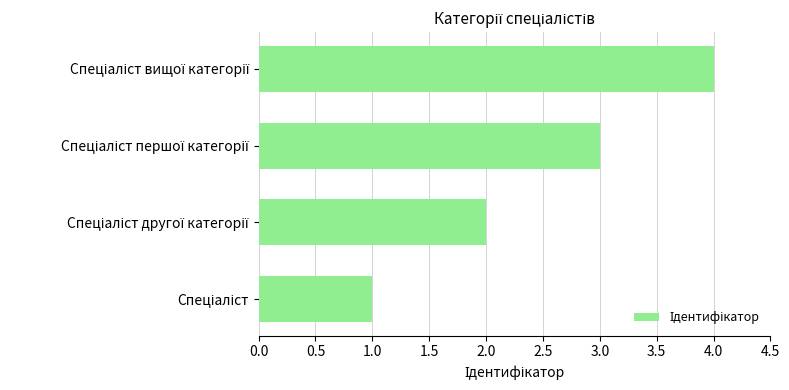

What is the maximum value shown in the chart?

4